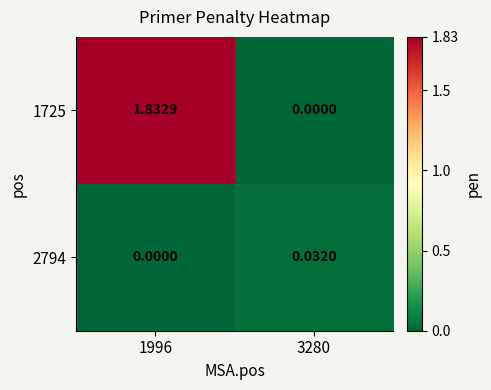

How many categories are shown in the chart?

2